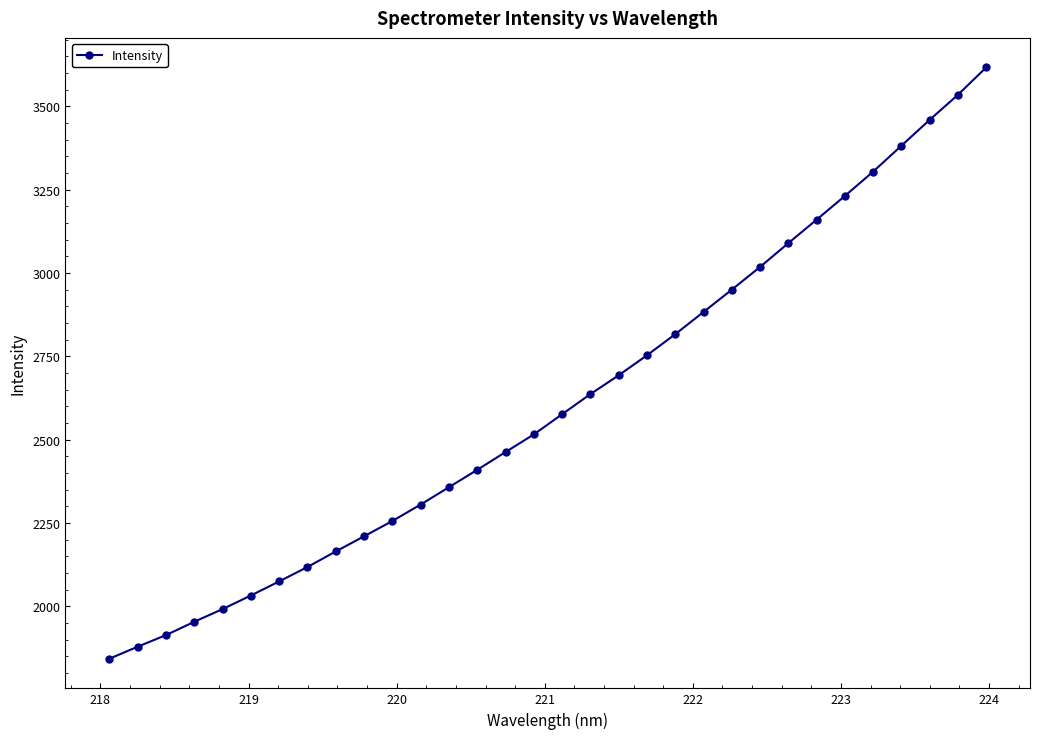

What is the minimum value shown in the chart?

1842.7